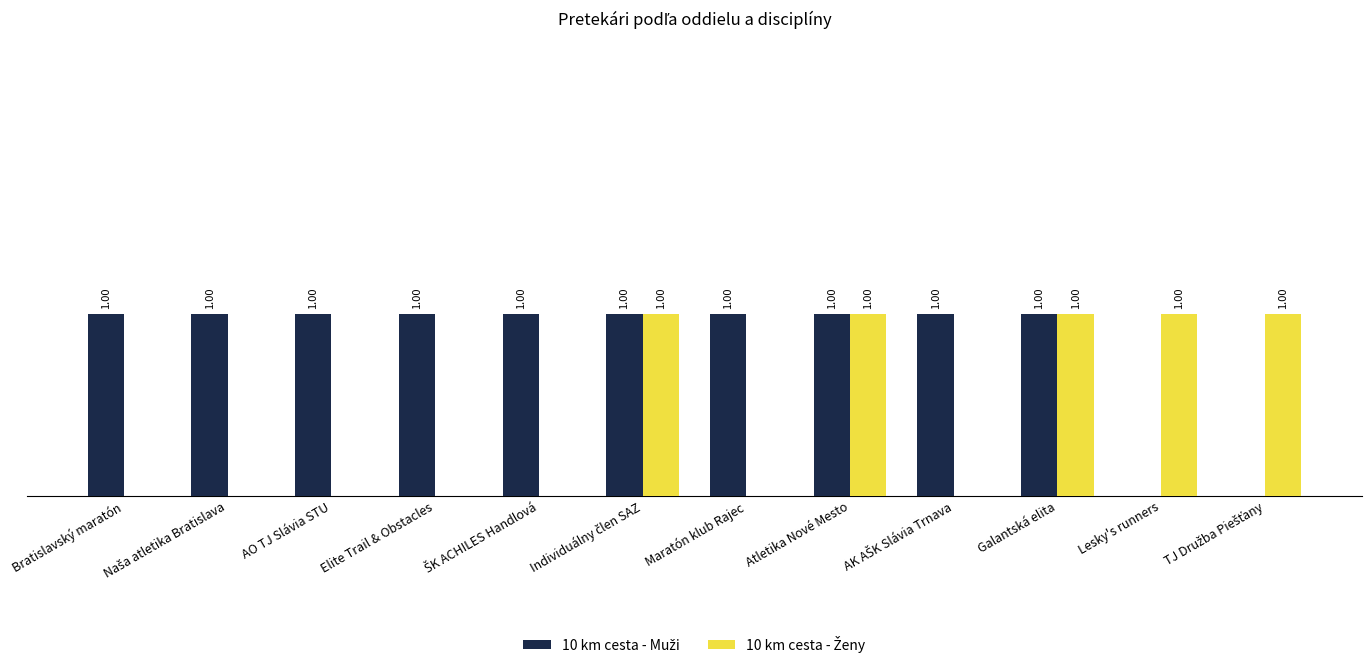

Which category has the lowest value across all series?

Lesky's runners